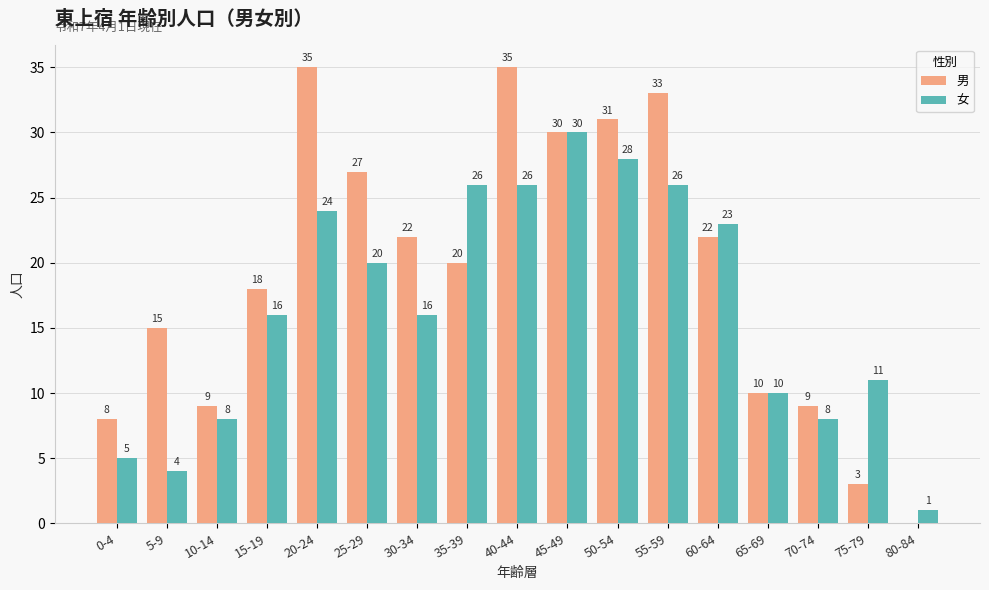

Is it true that 女 equals 20 at 25-29?

True